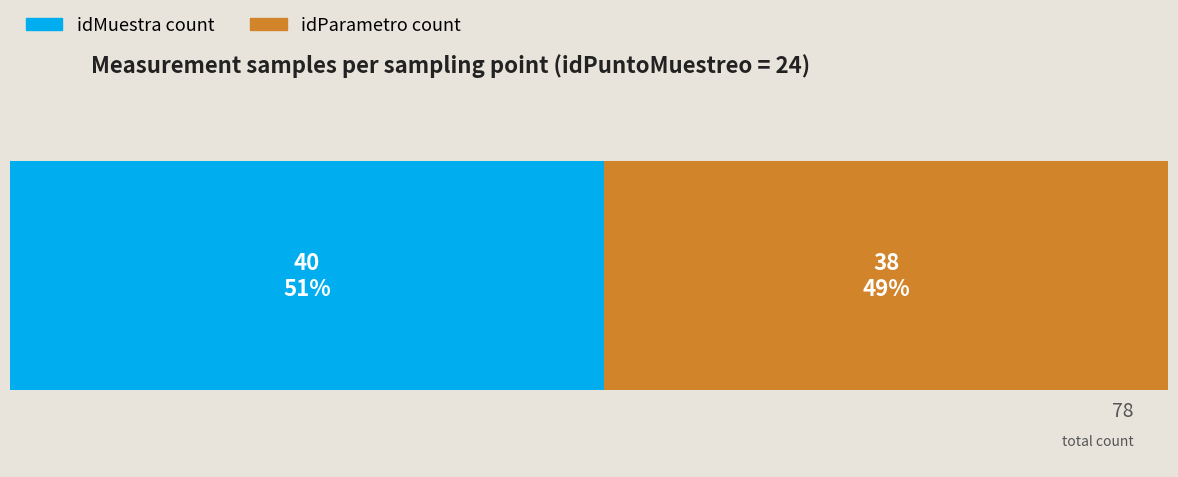

What are all the series names shown in the legend?

idMuestra count, idParametro count